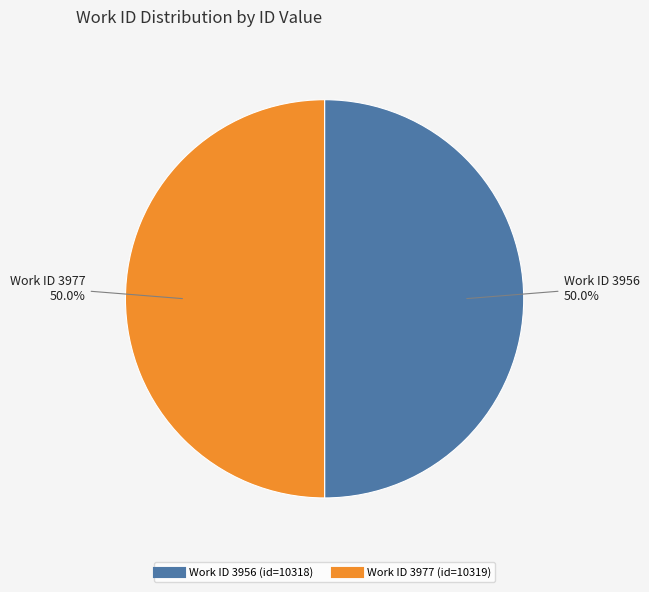

Count the number of slices in the pie.

2